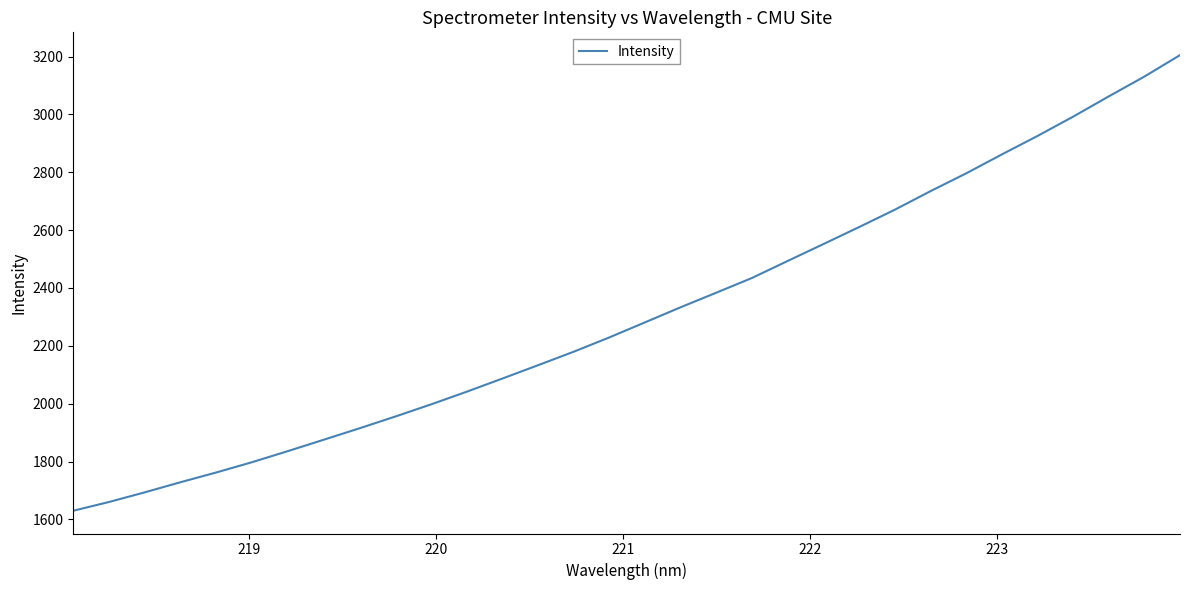

How many lines are shown in the chart?

1